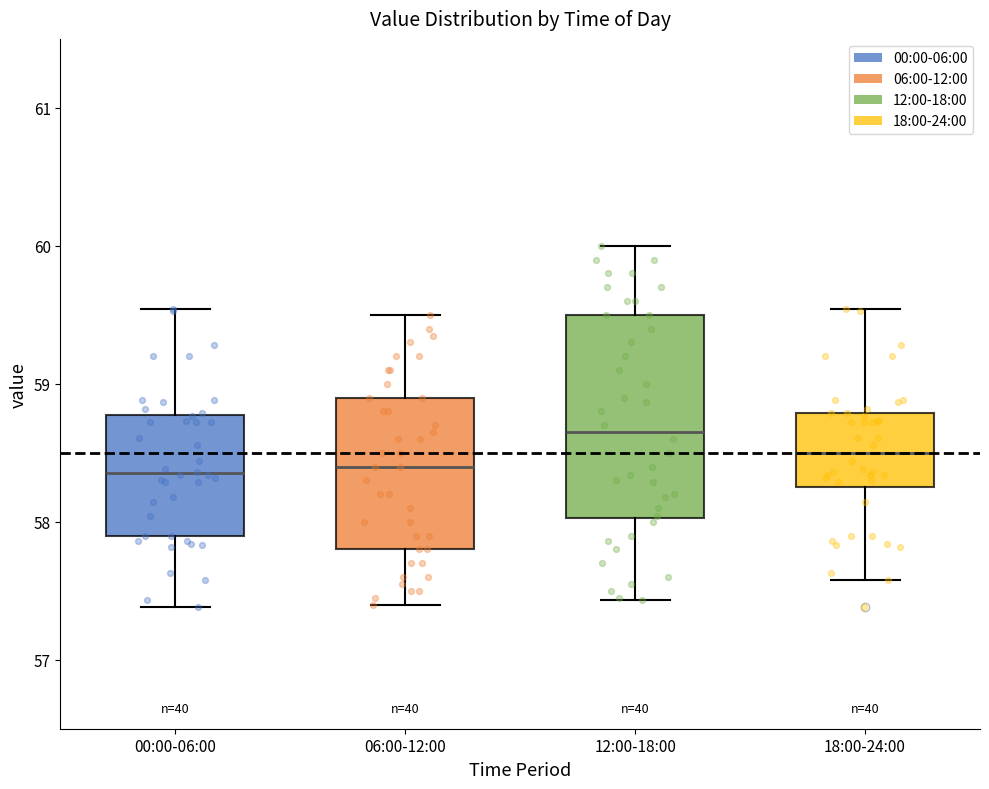

Which box is the tallest, from its lower edge to its upper edge?

12:00-18:00